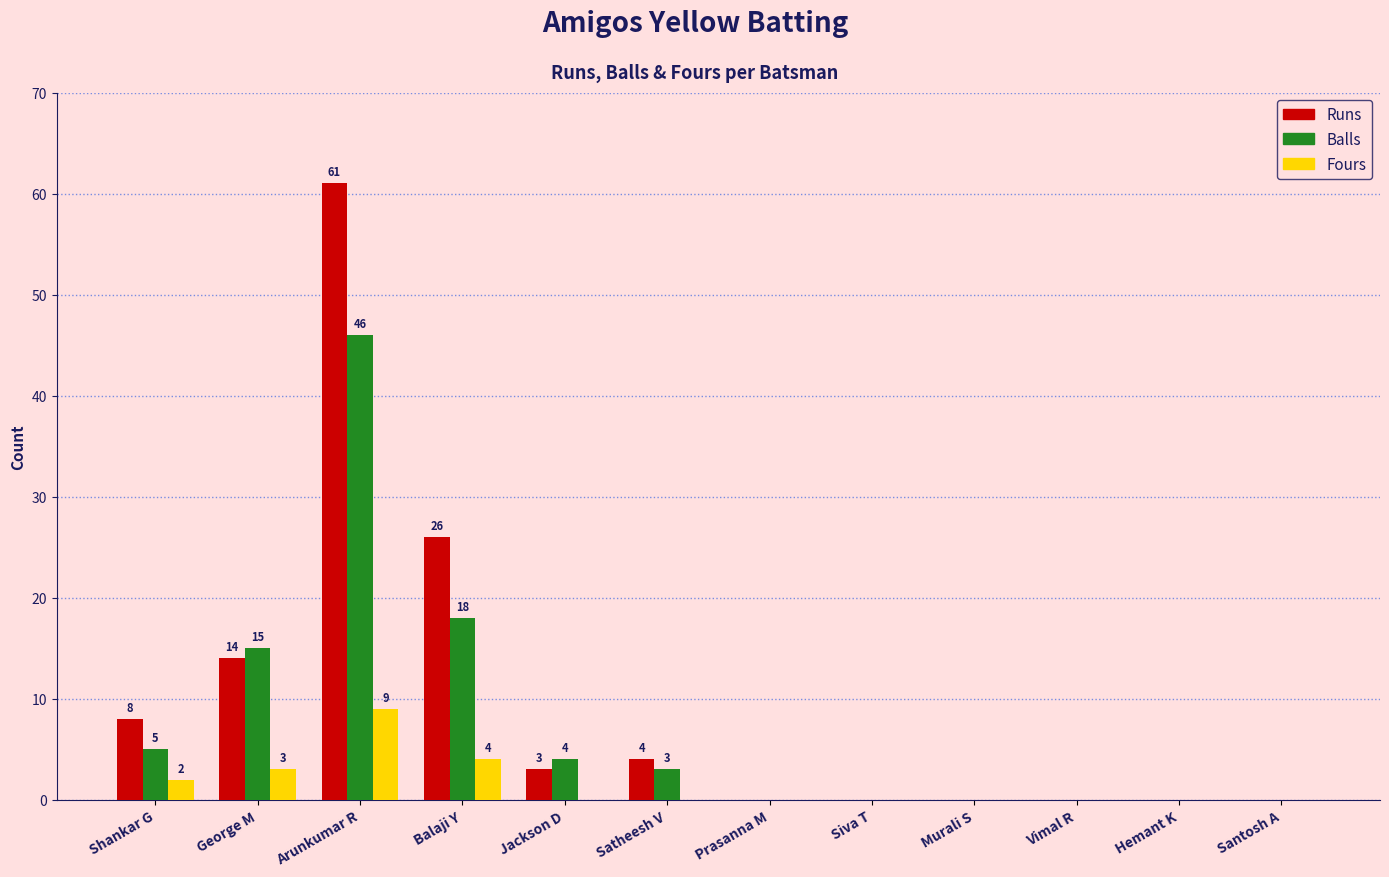

Reading left to right, extract all data points from this chart.

Runs: Shankar G=8	George M=14	Arunkumar R=61	Balaji Y=26	Jackson D=3	Satheesh V=4	Prasanna M=0	Siva T=0	Murali S=0	Vimal R=0	Hemant K=0	Santosh A=0
Balls: Shankar G=5	George M=15	Arunkumar R=46	Balaji Y=18	Jackson D=4	Satheesh V=3	Prasanna M=0	Siva T=0	Murali S=0	Vimal R=0	Hemant K=0	Santosh A=0
Fours: Shankar G=2	George M=3	Arunkumar R=9	Balaji Y=4	Jackson D=0	Satheesh V=0	Prasanna M=0	Siva T=0	Murali S=0	Vimal R=0	Hemant K=0	Santosh A=0